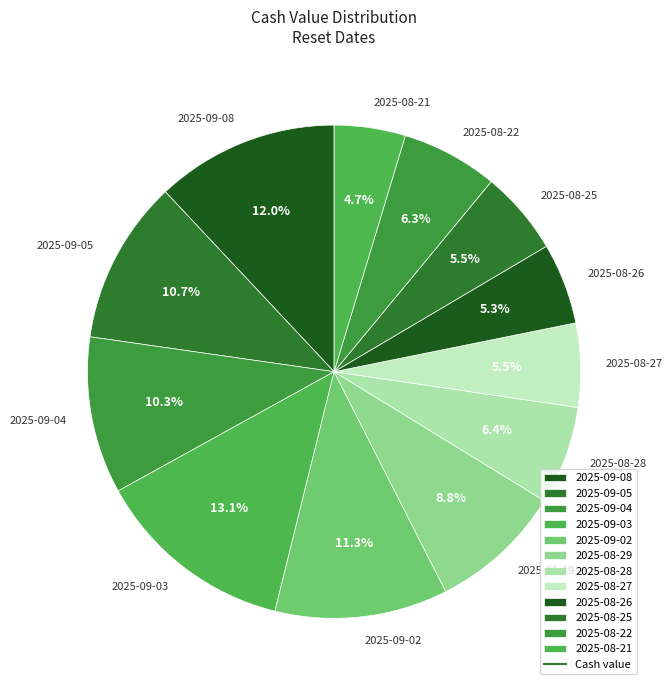

What percentage is the 2025-09-05 slice, to the nearest percent?

11%